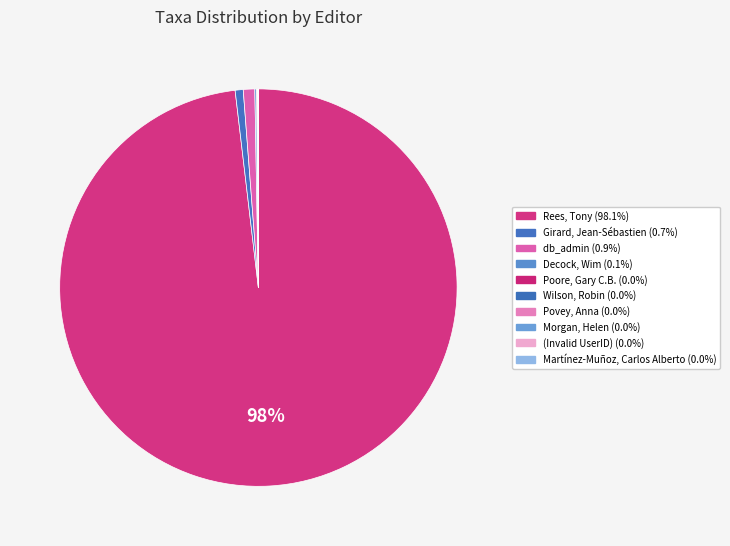

Is there any slice that represents more than half of the pie?

Yes